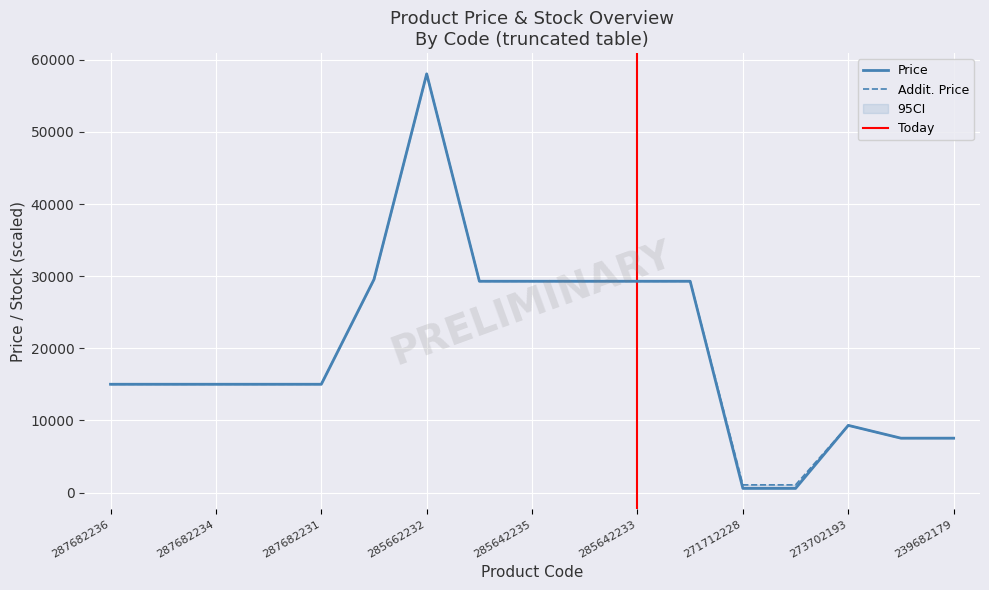

Reading left to right, transcribe all the data shown in this chart.

Price: 15019.2	15019.2	15019.2	15019.2	15019.2	29548.9	58037.0	29294.9	29294.9	29294.9	29294.9	29294.9	586.0	586.0	9321.4	7545.9	7545.9
Addit. Price: 15019.2	15019.2	15019.2	15019.2	15019.2	29548.9	58037.0	29294.9	29294.9	29294.9	29294.9	29294.9	1074.5	1074.5	9321.4	7545.9	7545.9